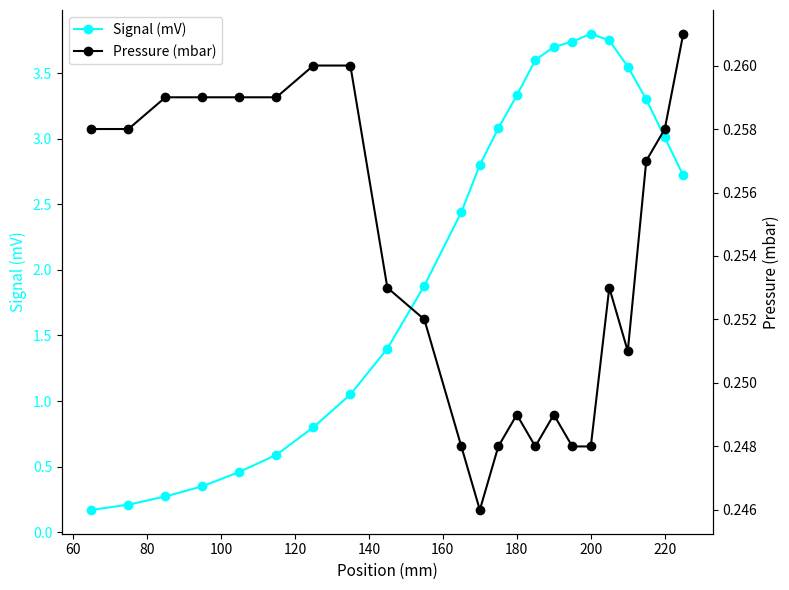

True or false: Signal (mV) has more than 0 interior local peaks.

True